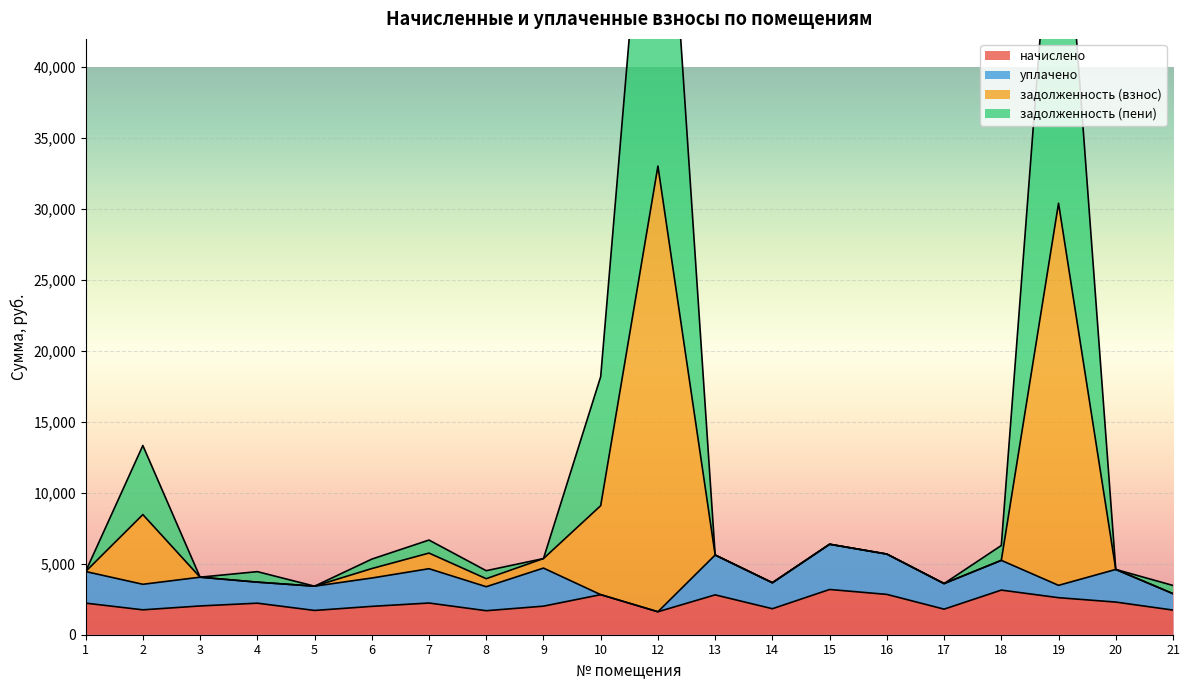

What is the minimum value for начислено?

1618.6